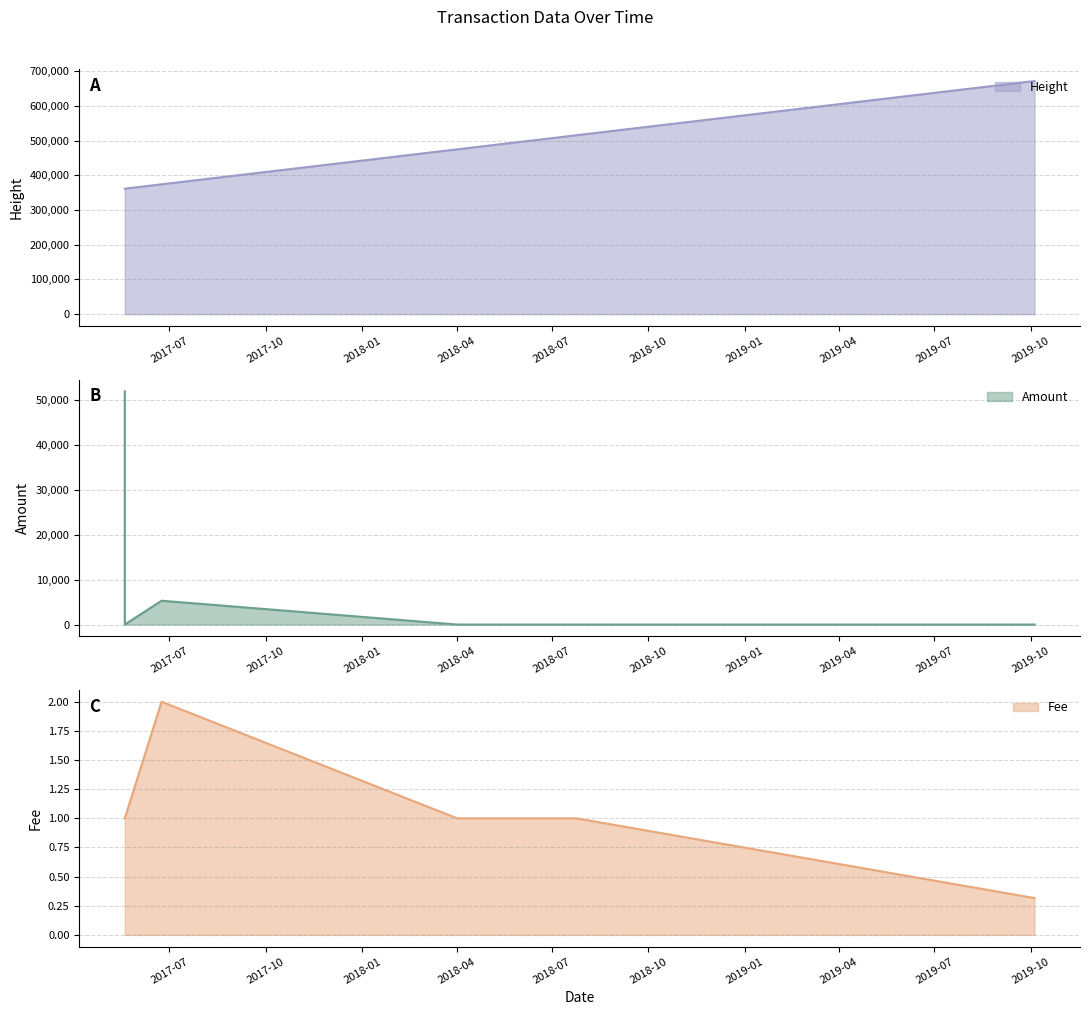

At which category does the chart reach its minimum across all series?

2018-07-24 10:13:05